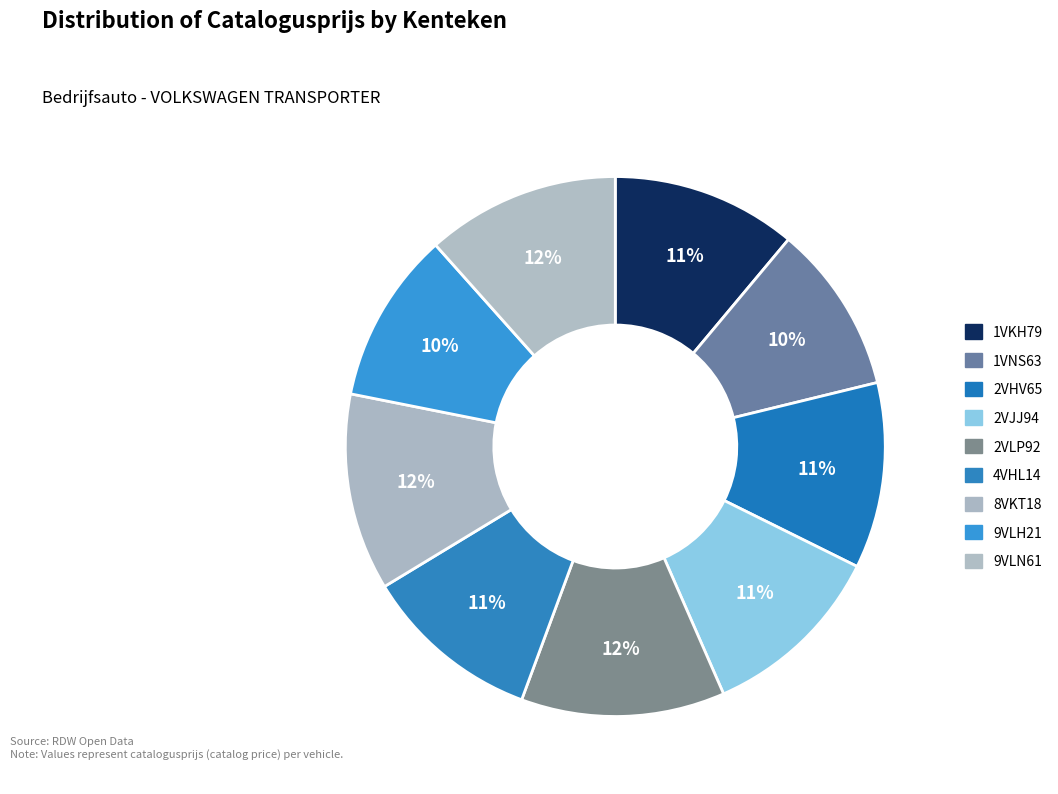

Which category has the biggest portion of the pie?

2VLP92